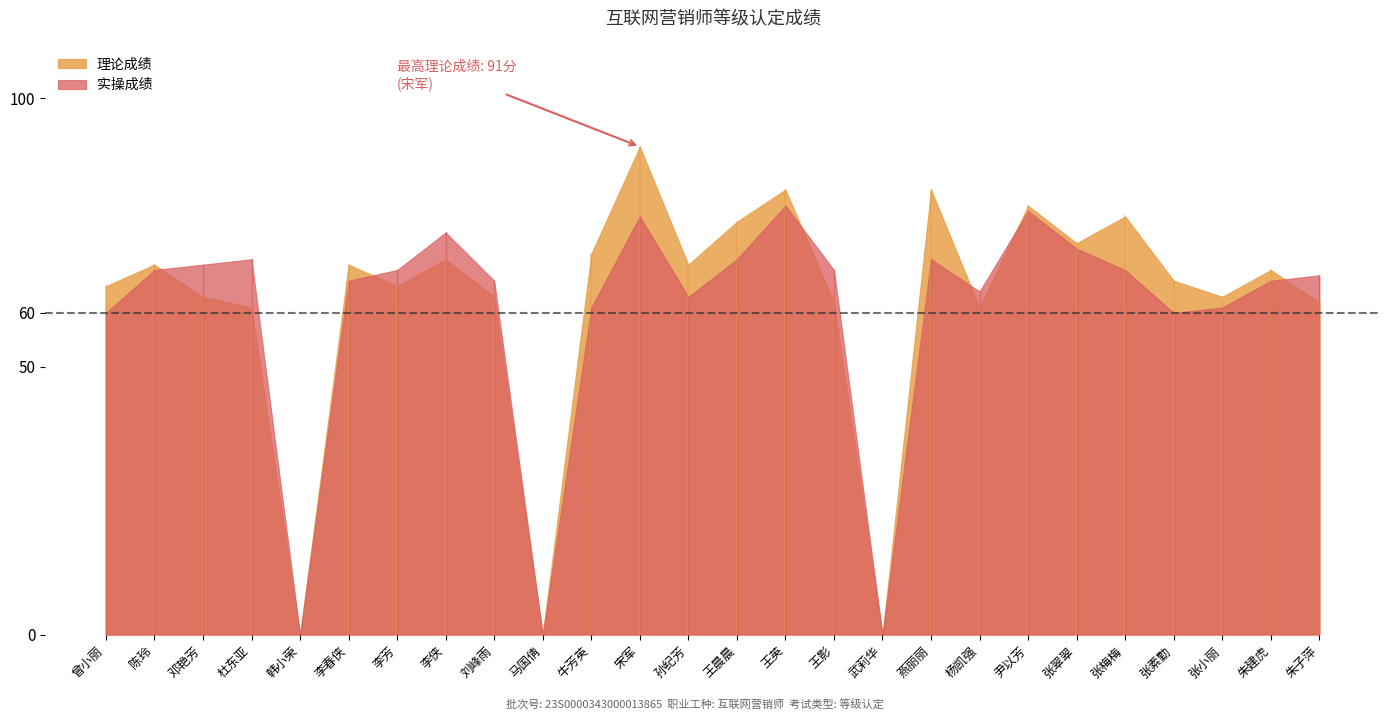

Reading left to right, transcribe all the data shown in this chart.

理论成绩: 65	69	63	61	0	69	65	70	63	0	71	91	69	77	83	62	0	83	61	80	73	78	66	63	68	62
实操成绩: 60	68	69	70	0	66	68	75	66	0	61	78	63	70	80	68	0	70	64	79	72	68	60	61	66	67